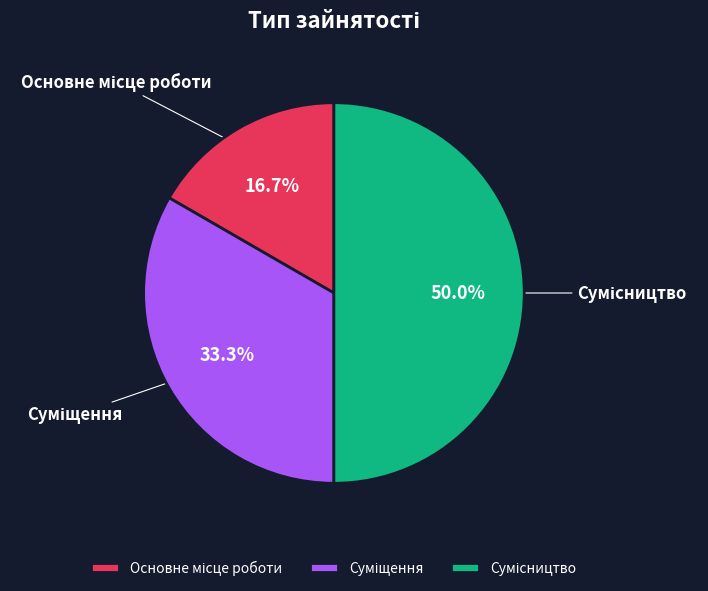

Is it true that Основне місце роботи is 17% of the pie?

True